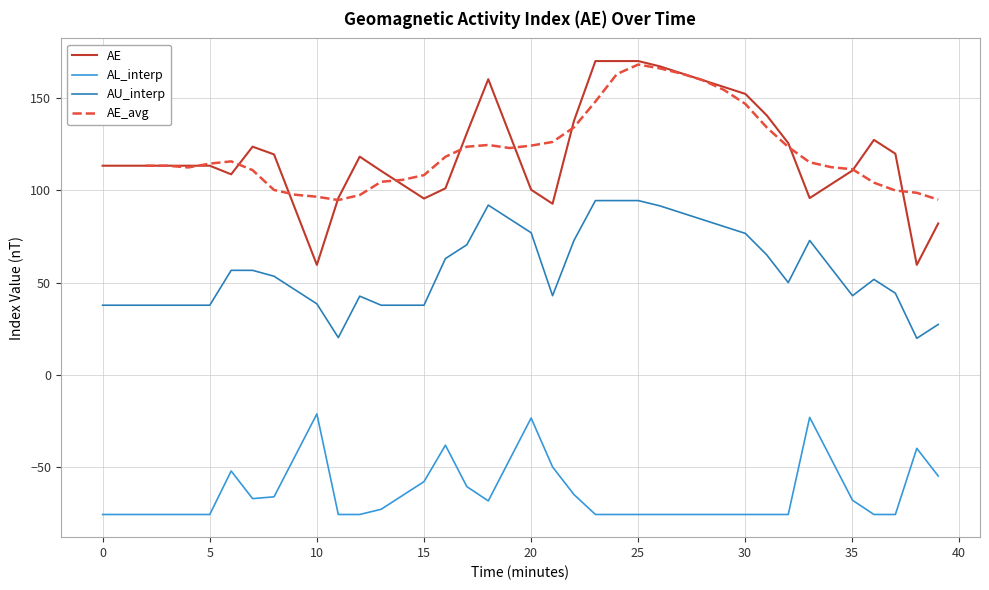

True or false: AL_interp and AE cross at least once.

False